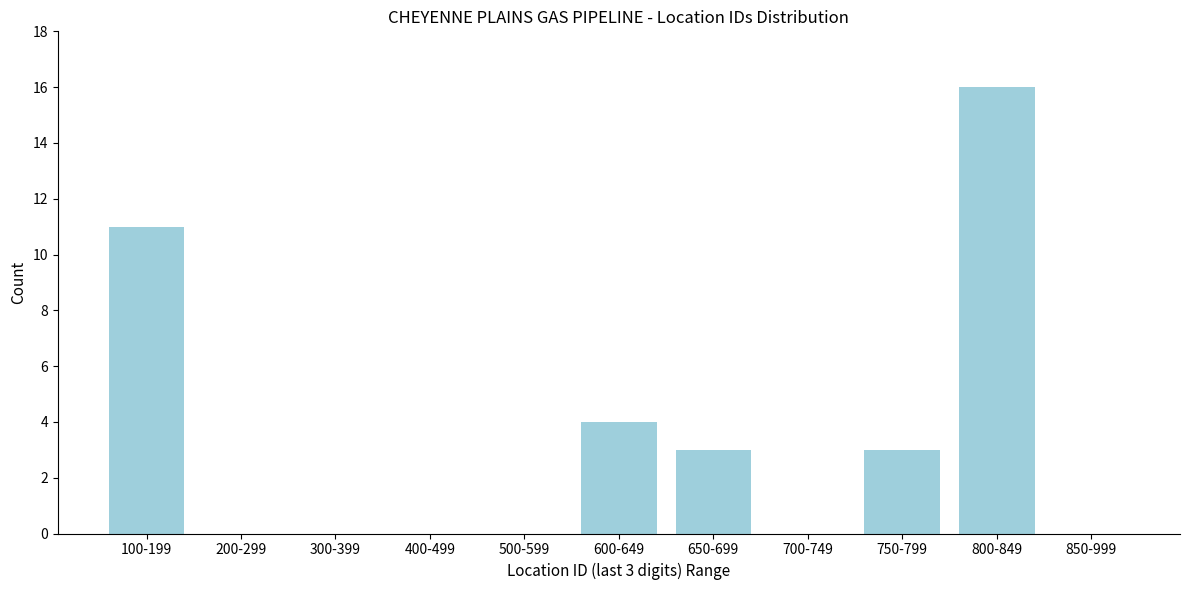

Reading left to right, list all the values displayed in this chart.

100-199=11	200-299=0	300-399=0	400-499=0	500-599=0	600-649=4	650-699=3	700-749=0	750-799=3	800-849=16	850-999=0